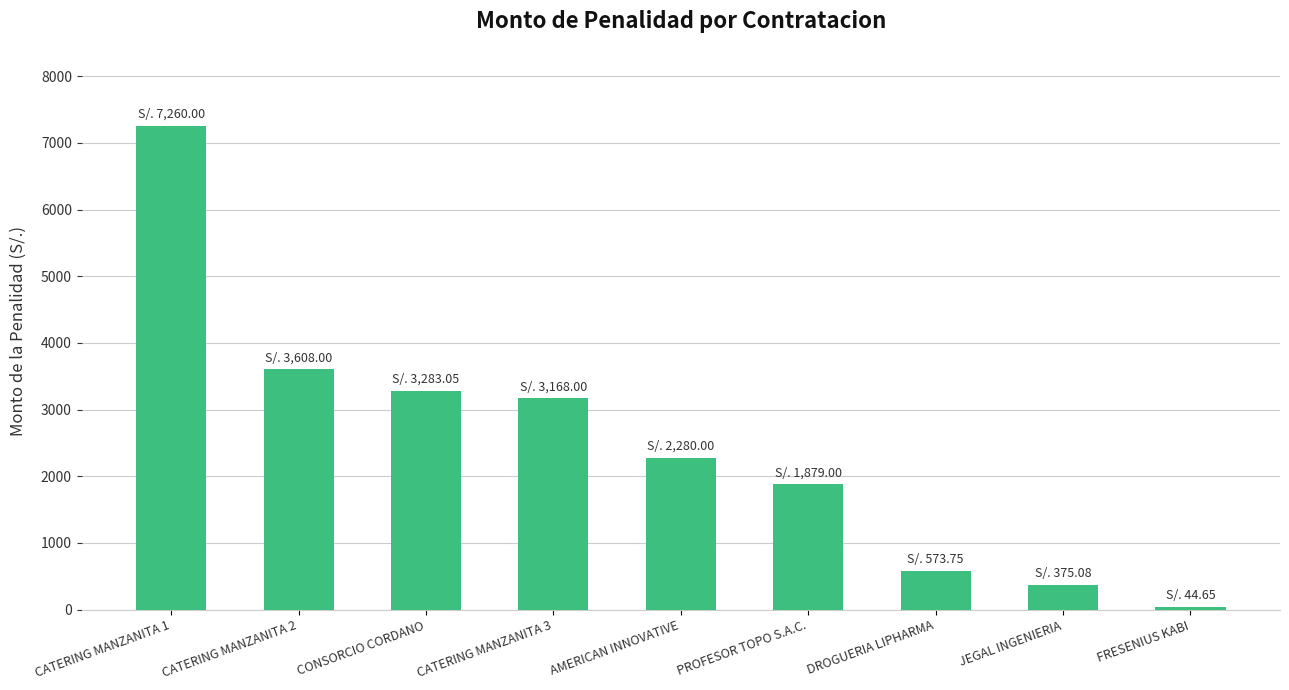

Approximately how many times larger is the value at PROFESOR TOPO S.A.C. compared to FRESENIUS KABI?

42.1